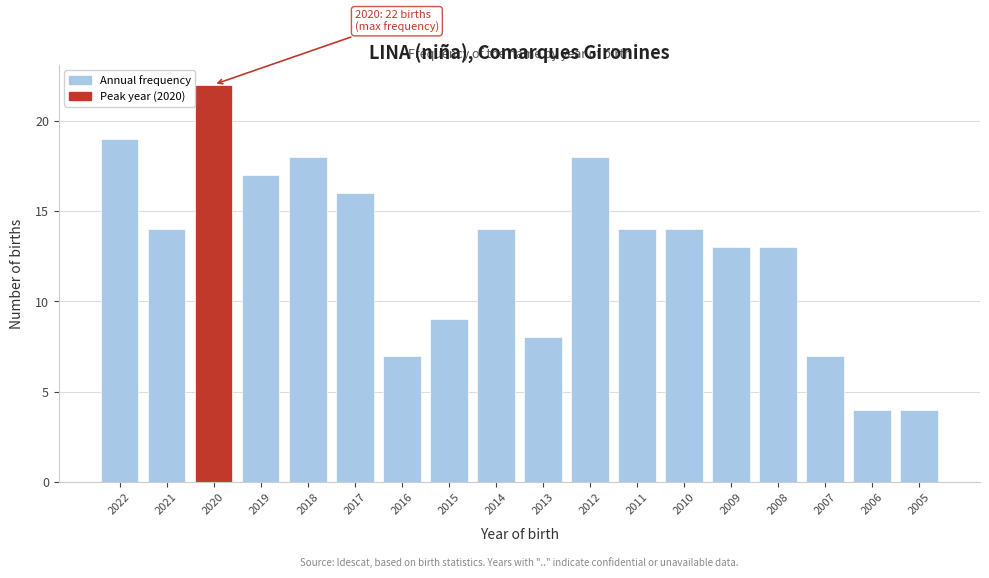

Reading left to right, what are all the values shown in this chart?

2022=19	2021=14	2020=22	2019=17	2018=18	2017=16	2016=7	2015=9	2014=14	2013=8	2012=18	2011=14	2010=14	2009=13	2008=13	2007=7	2006=4	2005=4